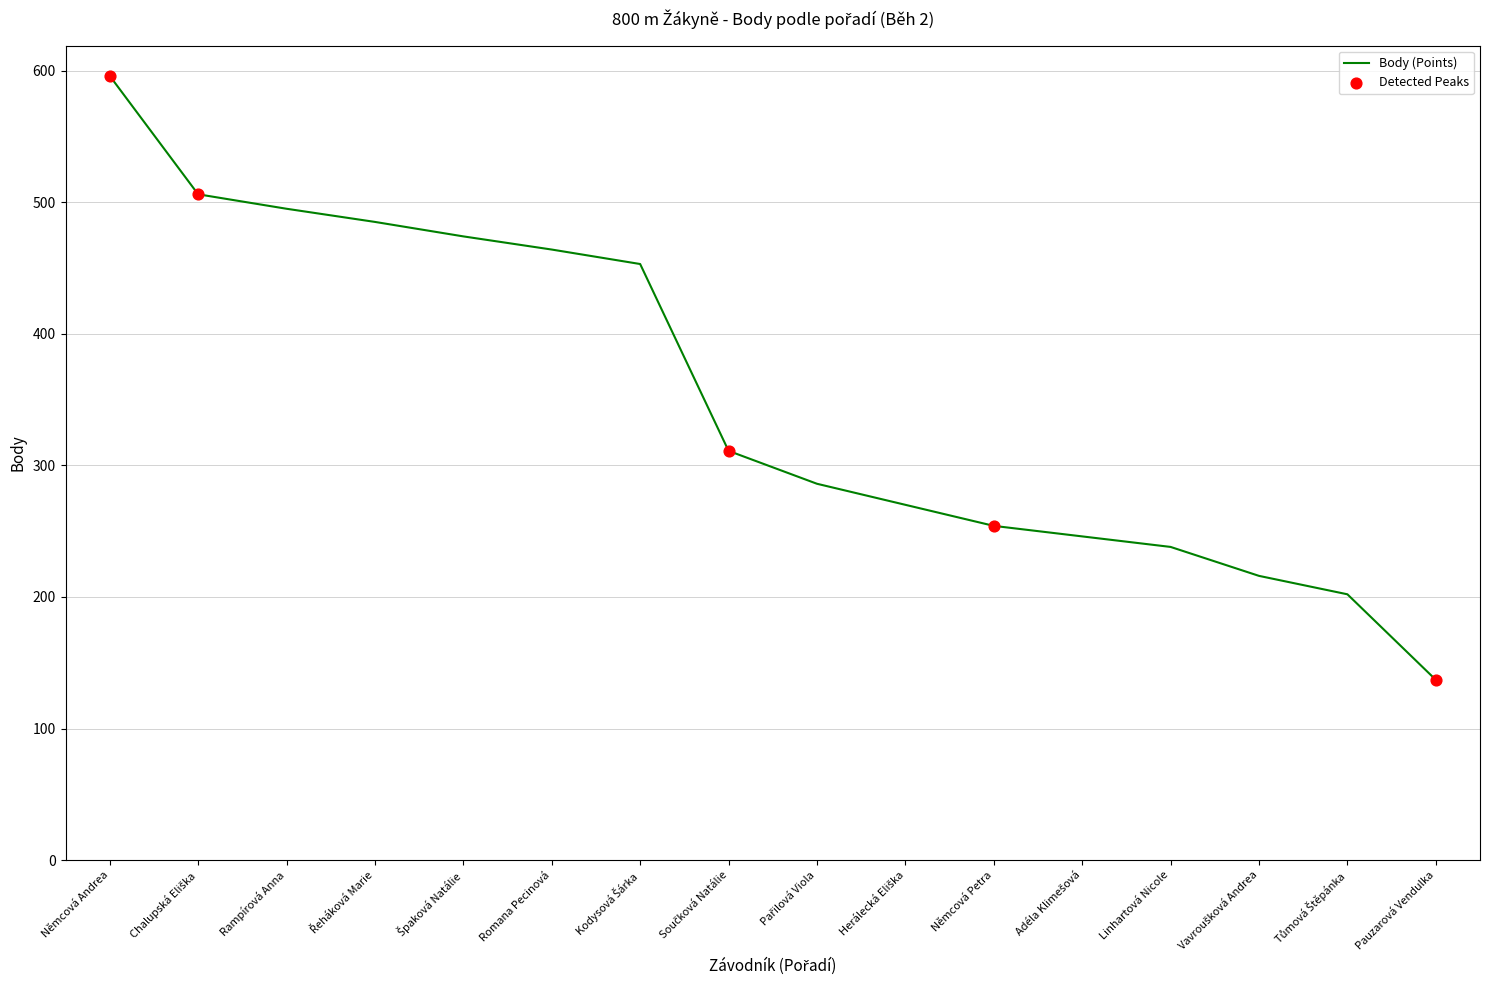

What is the change in value from Němcová Andrea to Němcová Petra?

-342